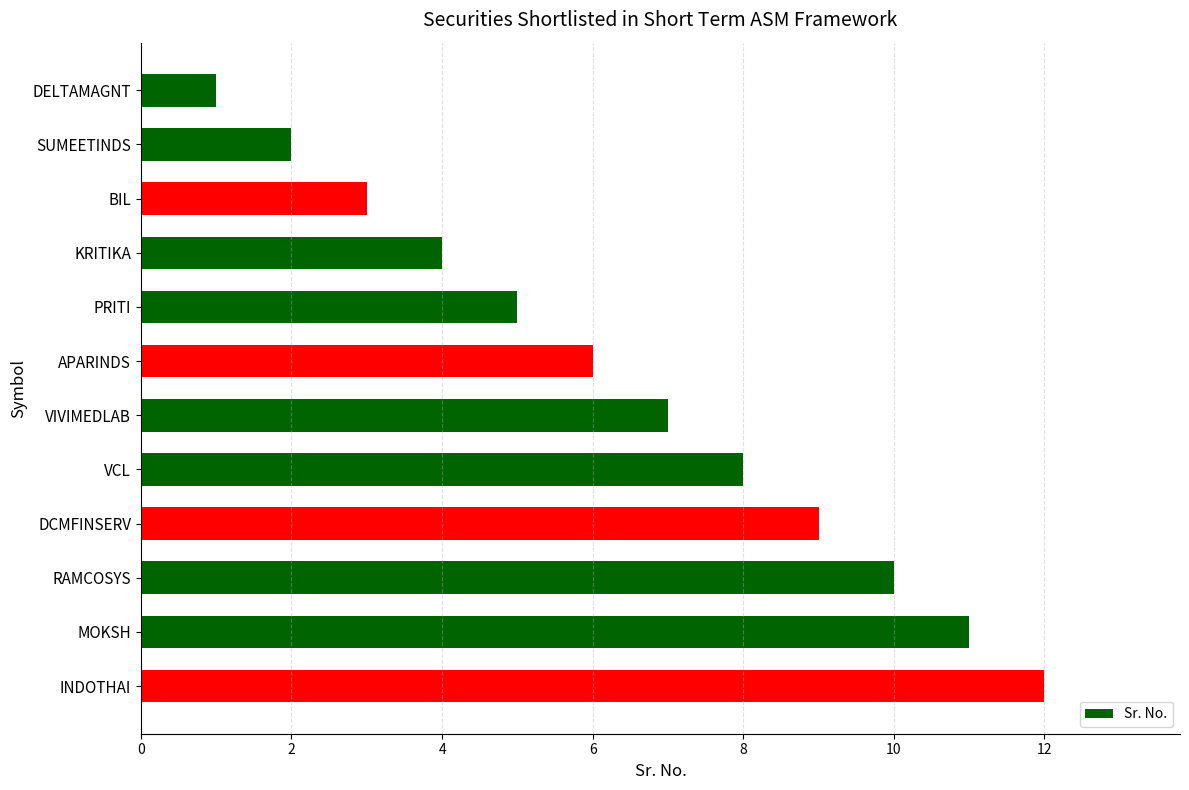

What is the sum of all values?

78